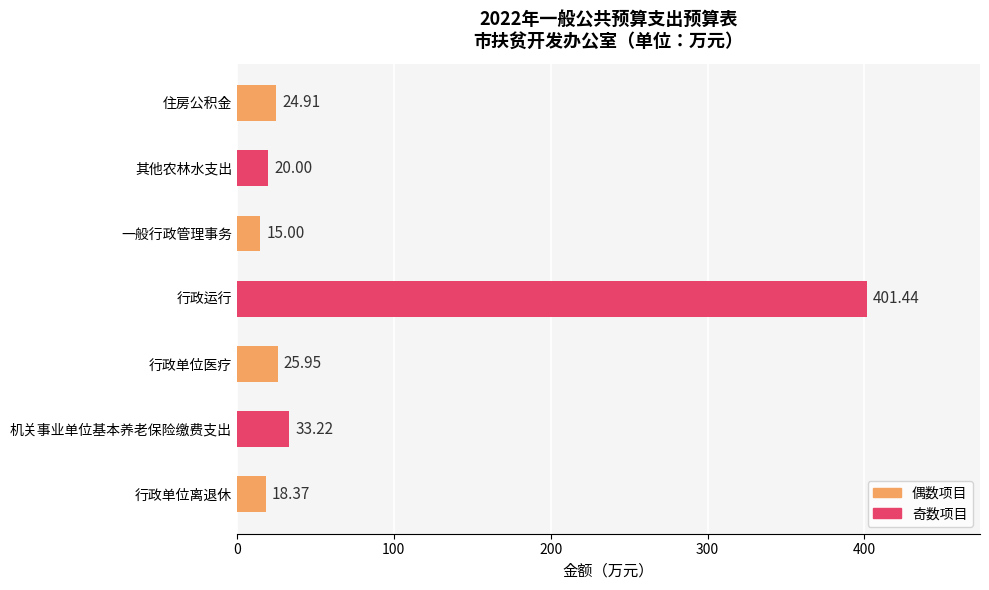

Rank the categories by value from lowest to highest.

一般行政管理事务, 行政单位离退休, 其他农林水支出, 住房公积金, 行政单位医疗, 机关事业单位基本养老保险缴费支出, 行政运行